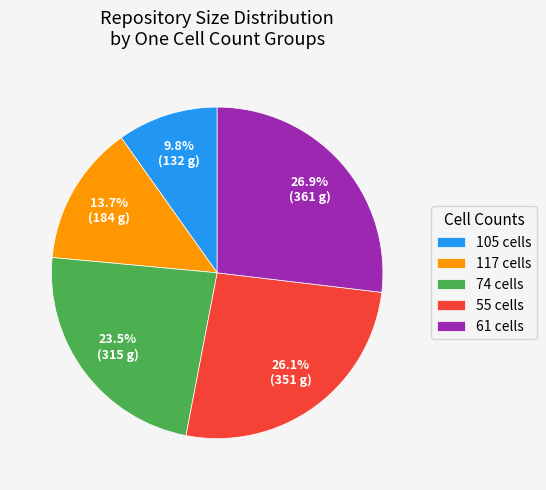

What is the ratio of the value at 61 cells to the value at 117 cells?

2.0